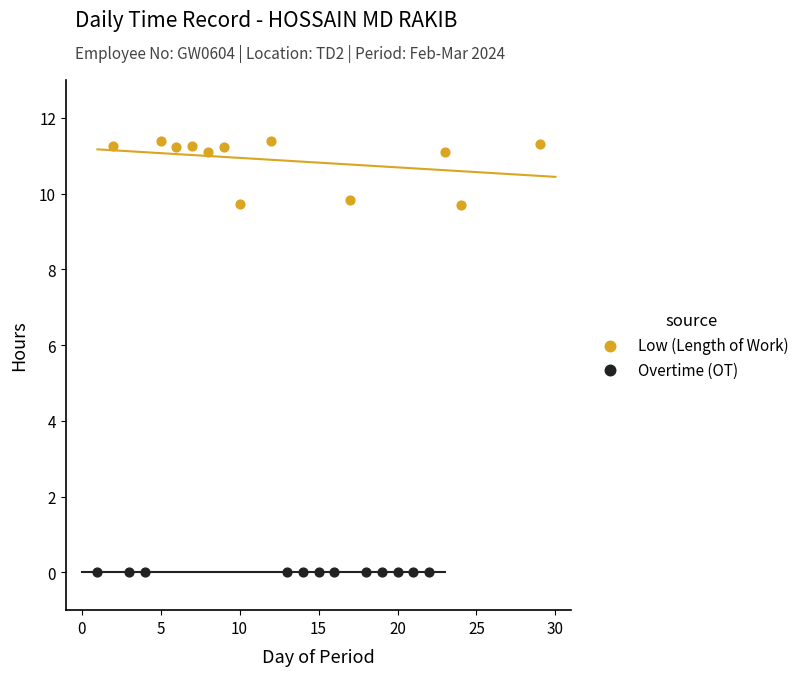

Which series reaches the minimum Y coordinate?

Overtime (OT)